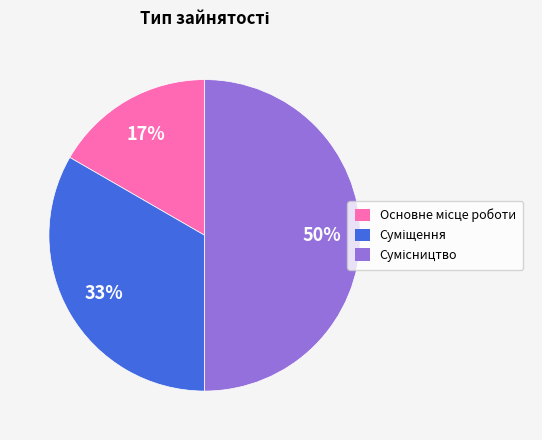

To the nearest percent, what is the average slice percentage?

33%